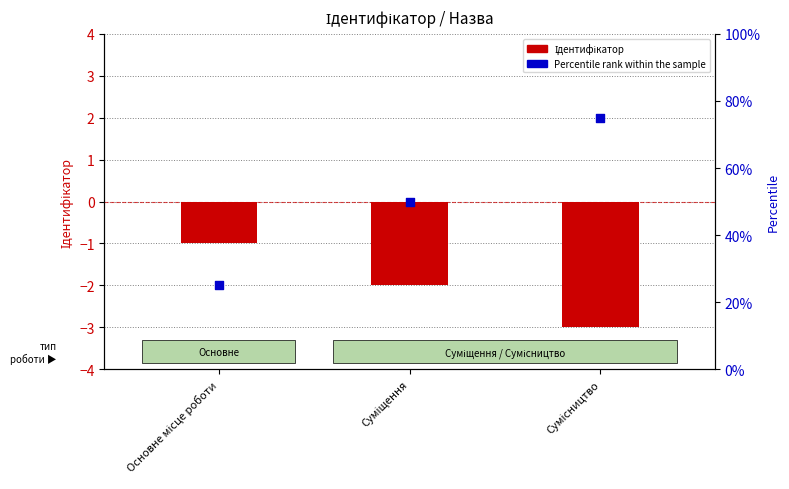

What are all the series names shown in the legend?

Ідентифікатор, Percentile rank within the sample